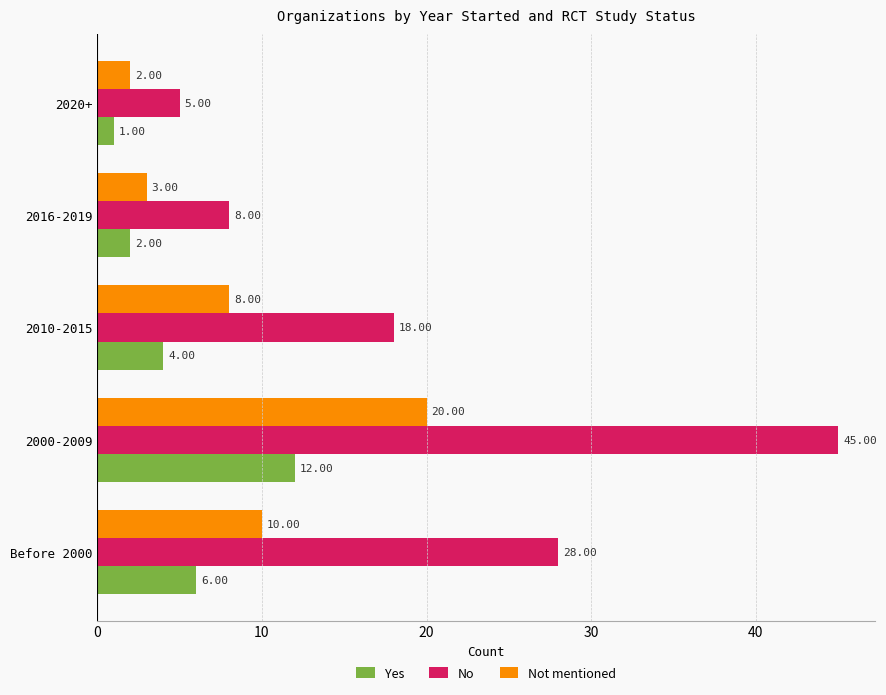

What is the sum of all Not mentioned values?

43